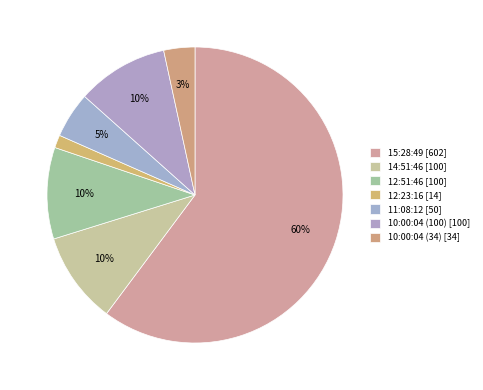

Which slice is the largest?

15:28:49